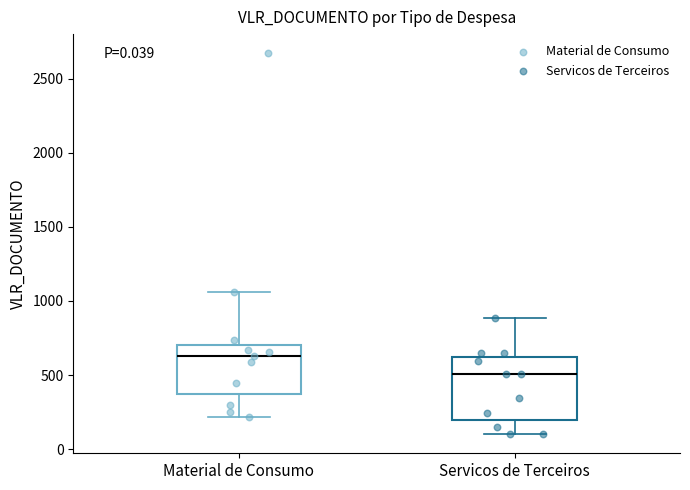

Which box's median line is the highest?

Material de Consumo